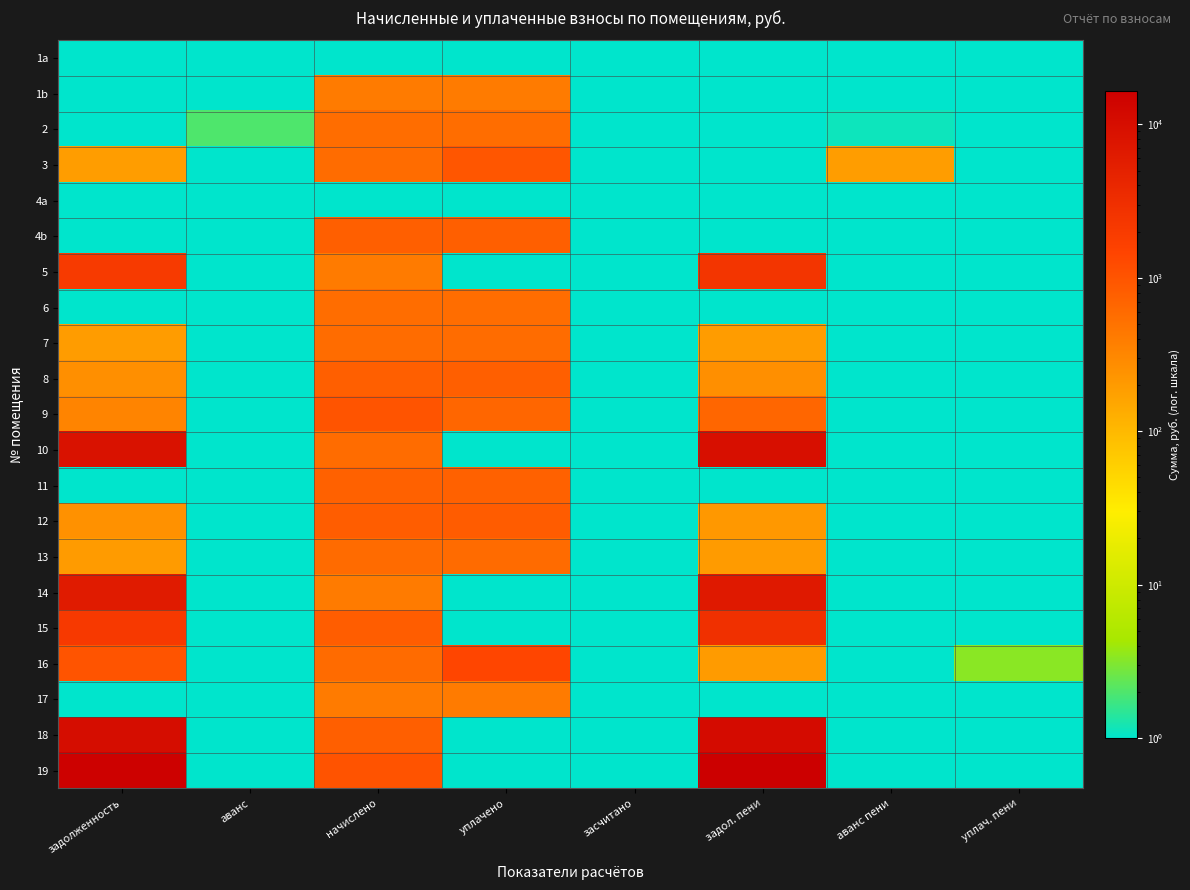

At which category does the chart reach its minimum across all series?

задолженность